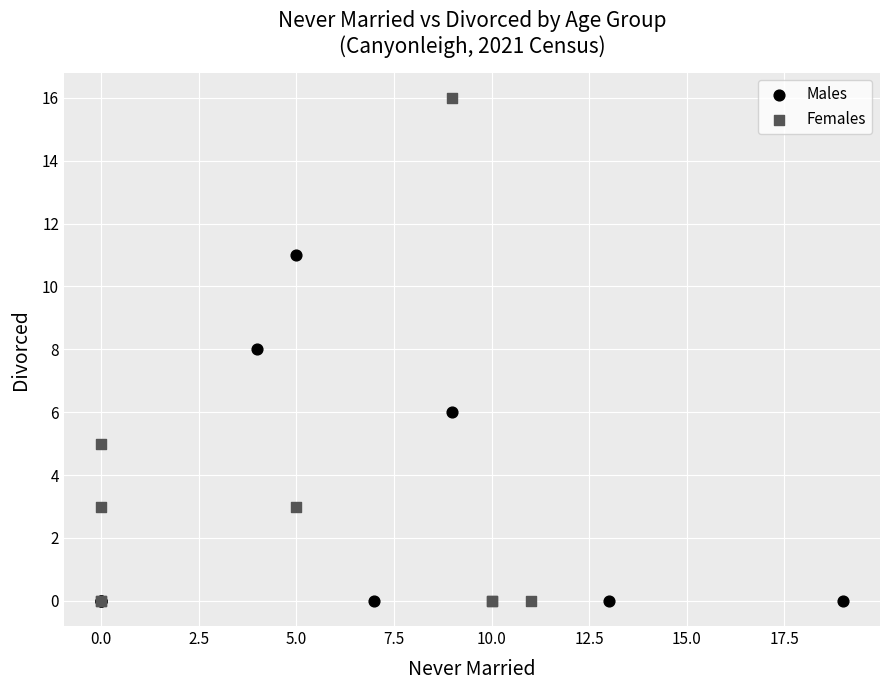

Which series reaches the maximum Y coordinate?

Females